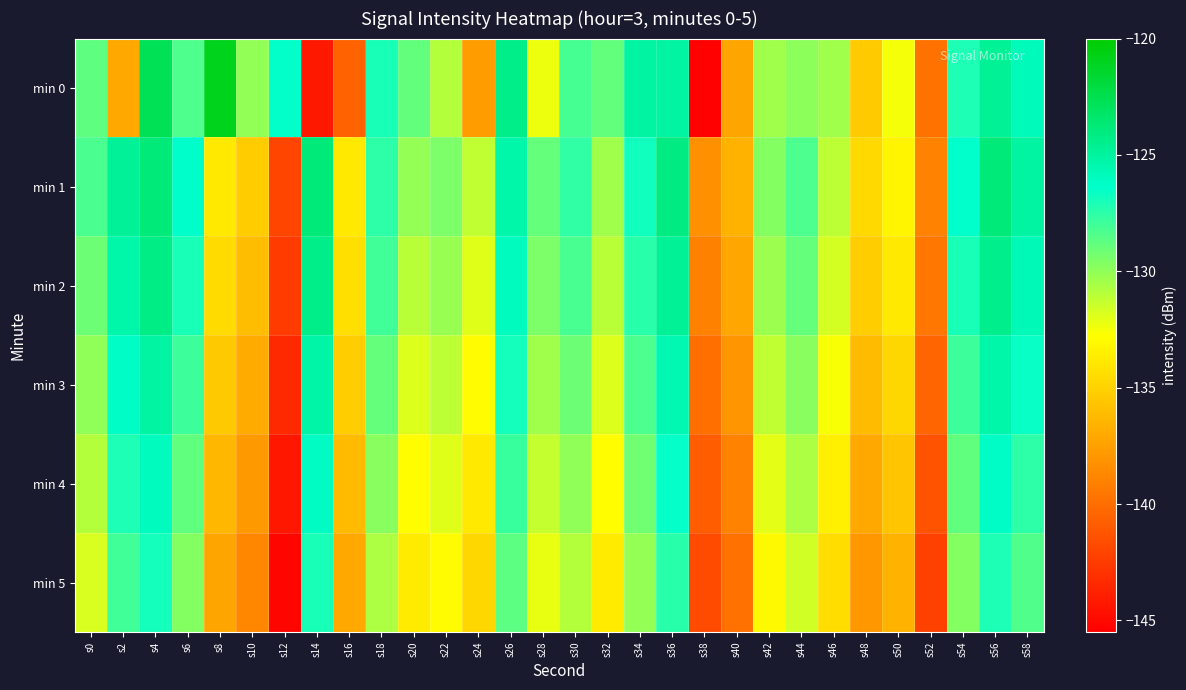

What is the total value across all series at s20?

-788.3